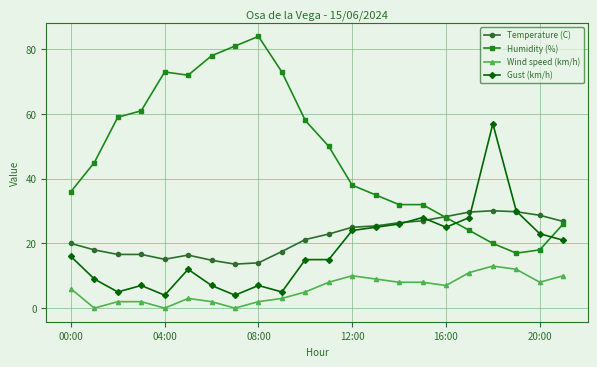

Rank the series by their maximum value, from highest to lowest.

Humidity (%), Gust (km/h), Temperature (C), Wind speed (km/h)